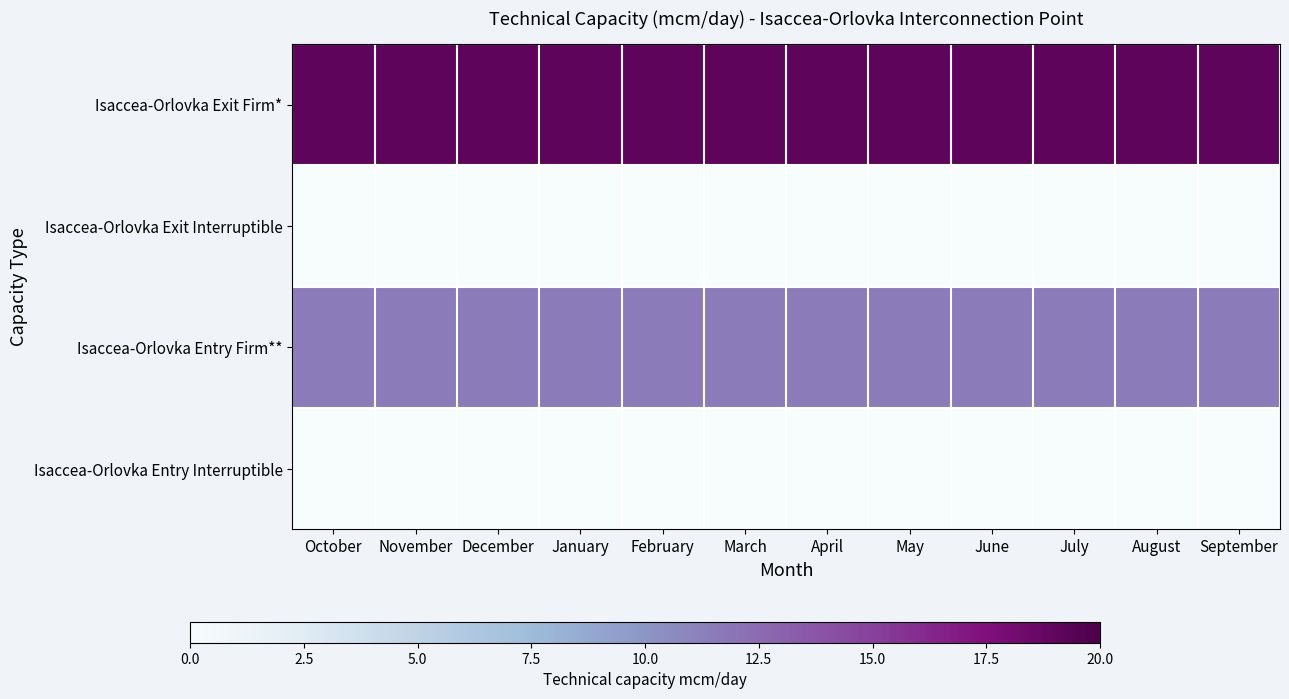

Reading left to right, list all the values displayed in this chart.

Isaccea-Orlovka Exit Firm*: October=19.1	November=19.1	December=19.1	January=19.1	February=19.1	March=19.1	April=19.1	May=19.1	June=19.1	July=19.1	August=19.1	September=19.1
Isaccea-Orlovka Exit Interruptible: October=0.0	November=0.0	December=0.0	January=0.0	February=0.0	March=0.0	April=0.0	May=0.0	June=0.0	July=0.0	August=0.0	September=0.0
Isaccea-Orlovka Entry Firm**: October=11.5	November=11.5	December=11.5	January=11.5	February=11.5	March=11.5	April=11.5	May=11.5	June=11.5	July=11.5	August=11.5	September=11.5
Isaccea-Orlovka Entry Interruptible: October=0.0	November=0.0	December=0.0	January=0.0	February=0.0	March=0.0	April=0.0	May=0.0	June=0.0	July=0.0	August=0.0	September=0.0